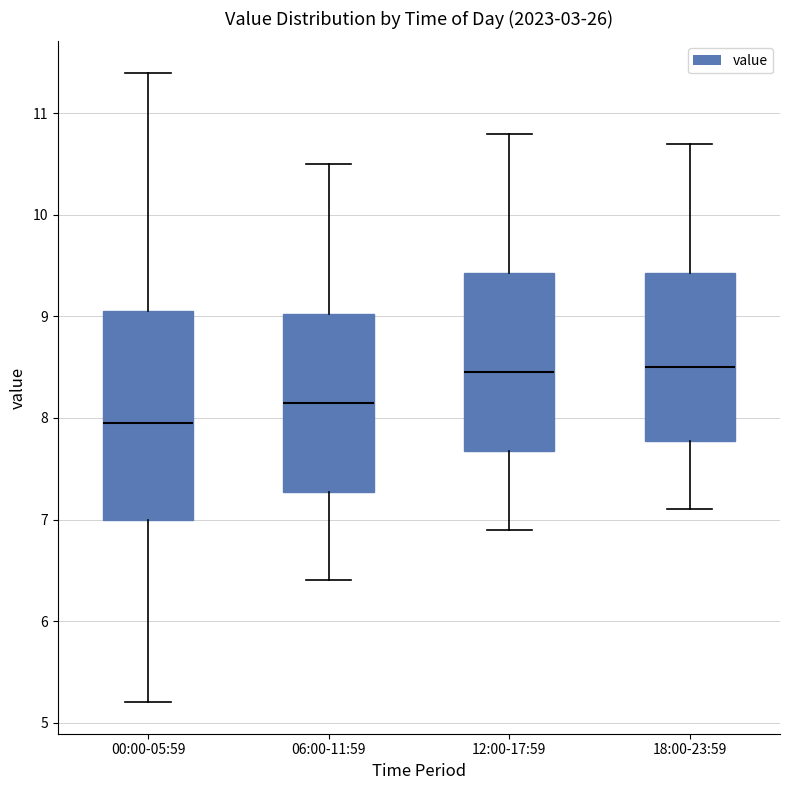

Reading left to right, transcribe this box plot: for each box, give where its median line is, the range the box spans, and where its two whiskers end, as read against the y-axis. The values are not printed on the chart, so give them approximately, as read against the axis.

00:00-05:59: median 8.0, box 7.0 to 9.1, whiskers 5.2 to 11.4
06:00-11:59: median 8.2, box 7.3 to 9.0, whiskers 6.4 to 10.5
12:00-17:59: median 8.5, box 7.7 to 9.4, whiskers 6.9 to 10.8
18:00-23:59: median 8.5, box 7.8 to 9.4, whiskers 7.1 to 10.7